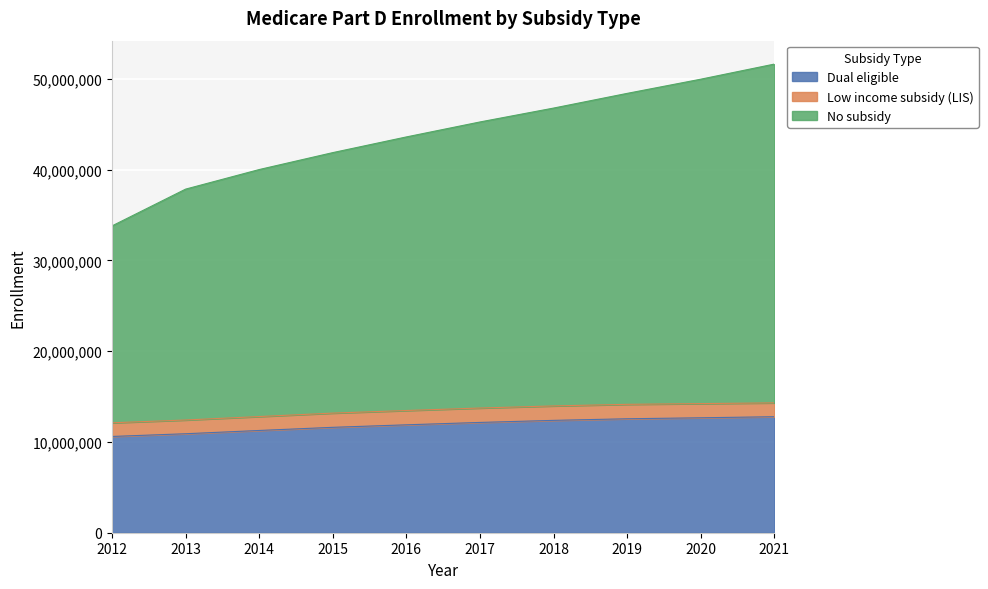

List the labels in order of Dual eligible value, smallest first.

2012, 2013, 2014, 2015, 2016, 2017, 2018, 2019, 2020, 2021